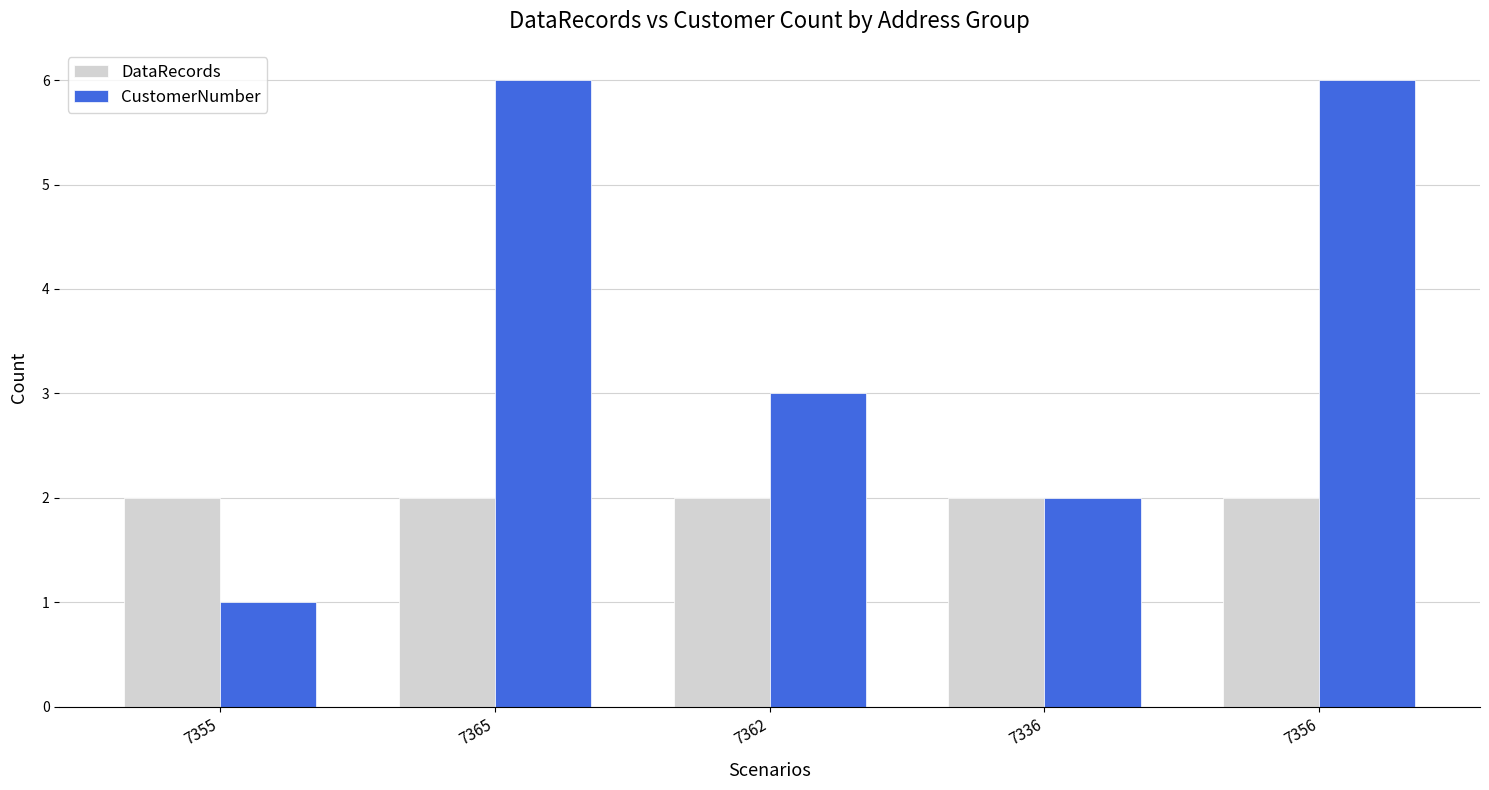

The value of DataRecords at 7365 is 2. True or false?

True